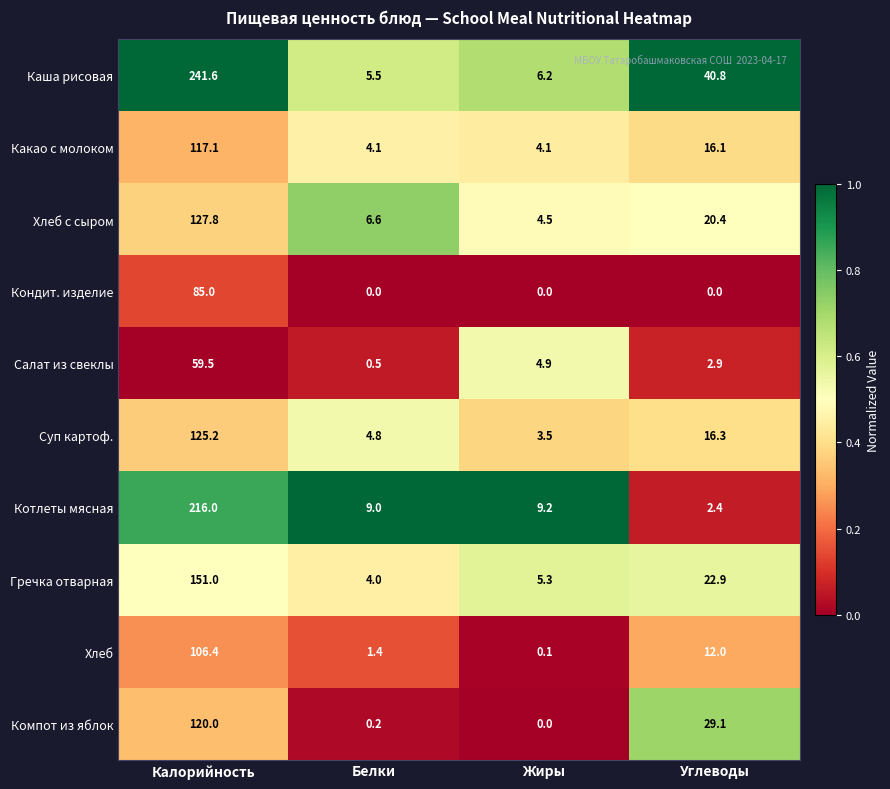

Which series has the largest total across all categories?

Каша рисовая